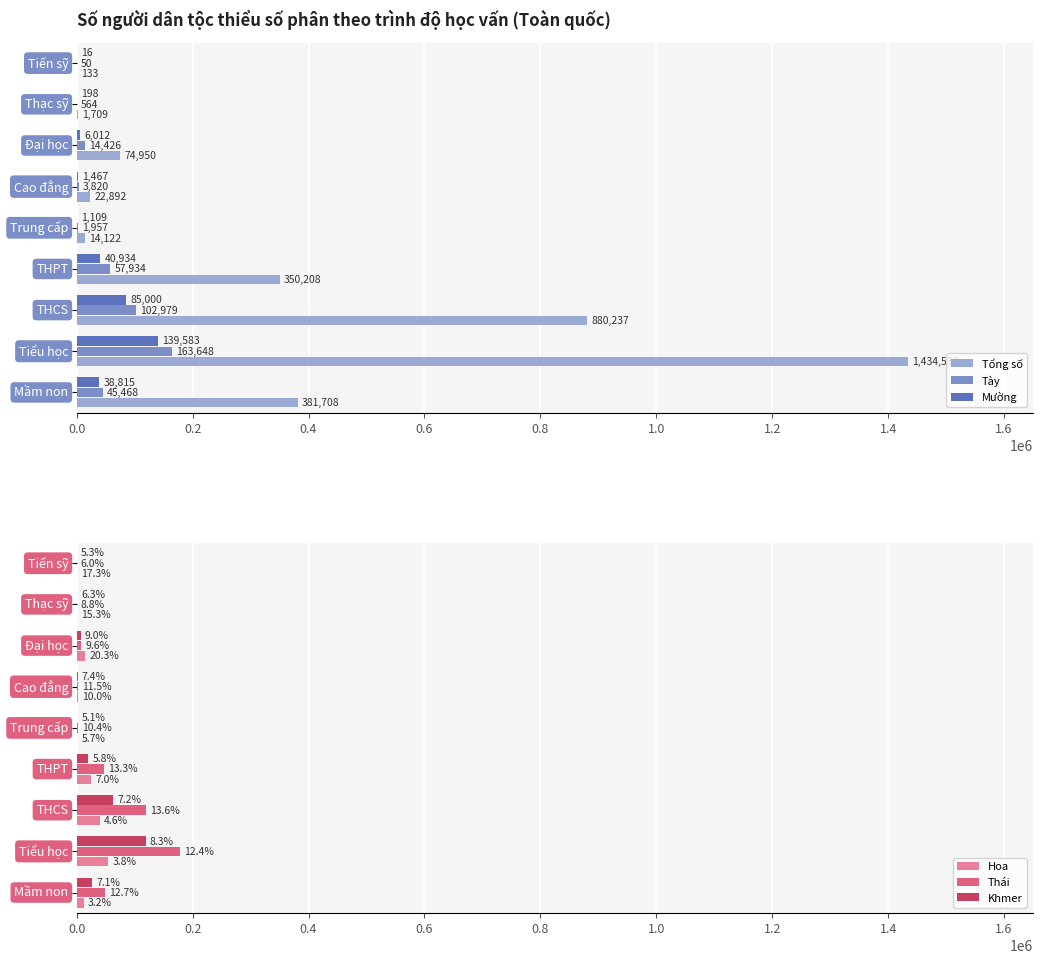

How many categories are shown in the chart?

9